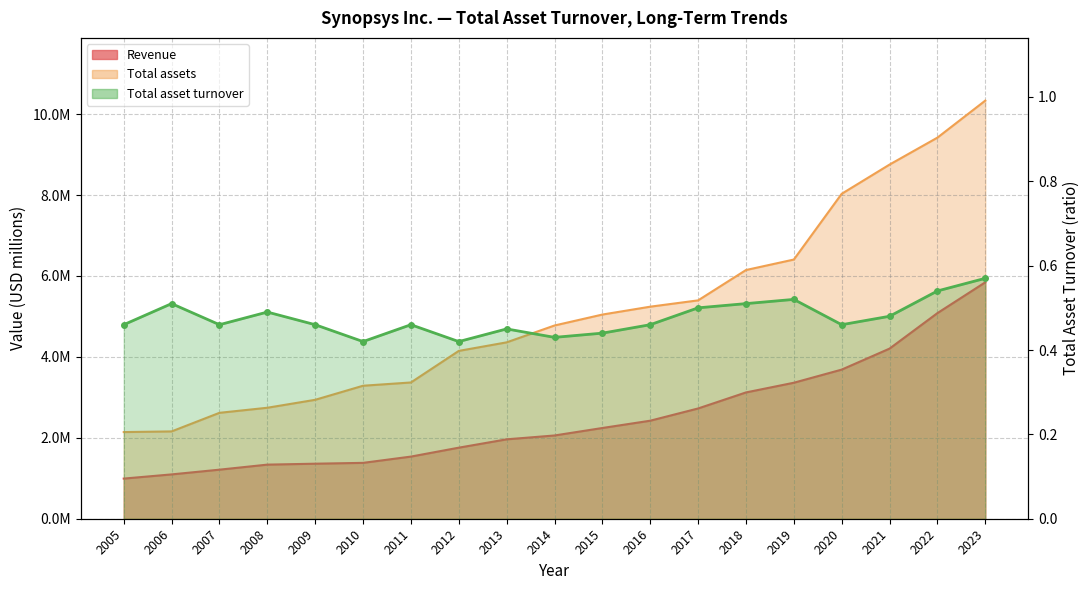

How many categories are shown in the chart?

19